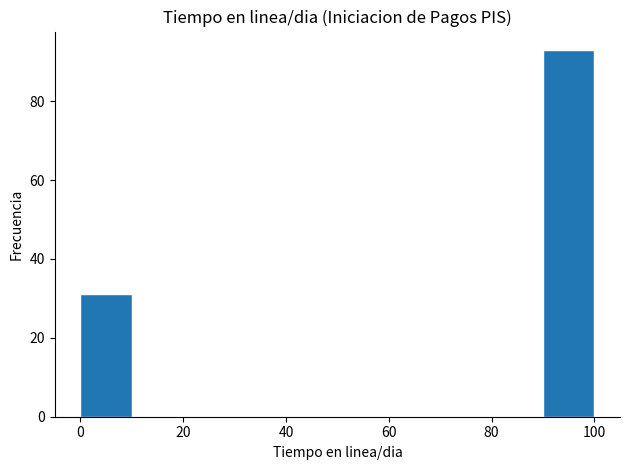

What is the height of the bar covering 0 to 10 on the x-axis? The values are not printed on the chart, so give them approximately, as read against the axis.

32